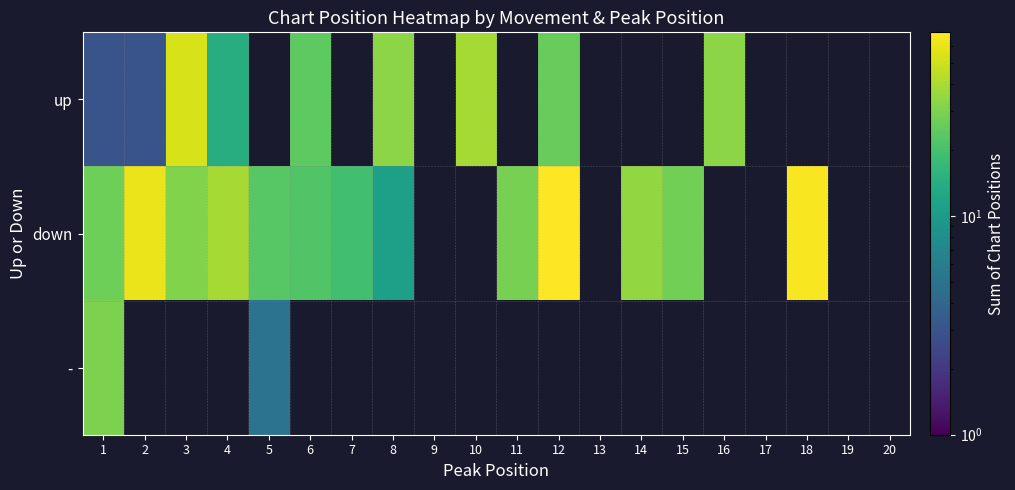

Which series has the largest range (max minus min)?

down